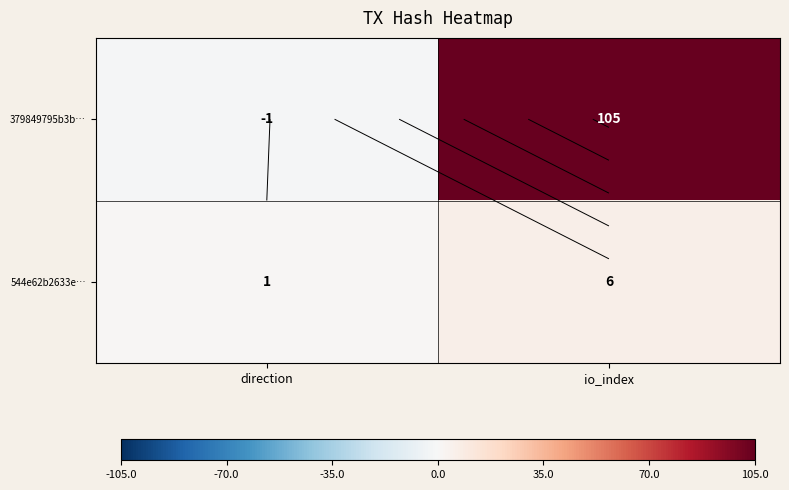

Which series changed the most between direction and io_index?

379849795b3b…